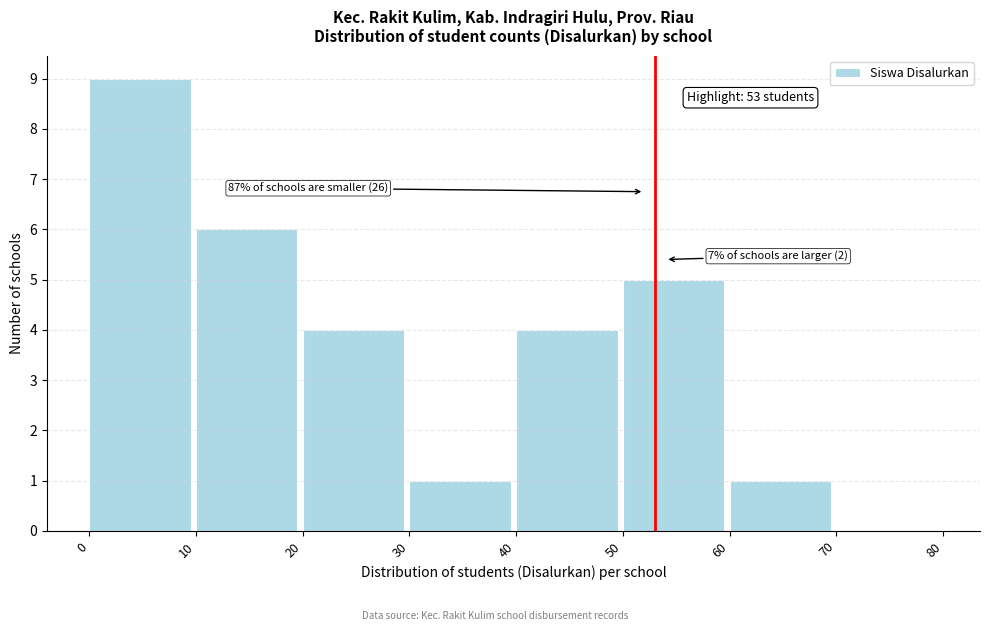

Over which range of the x-axis is the bar tallest?

0 to 10